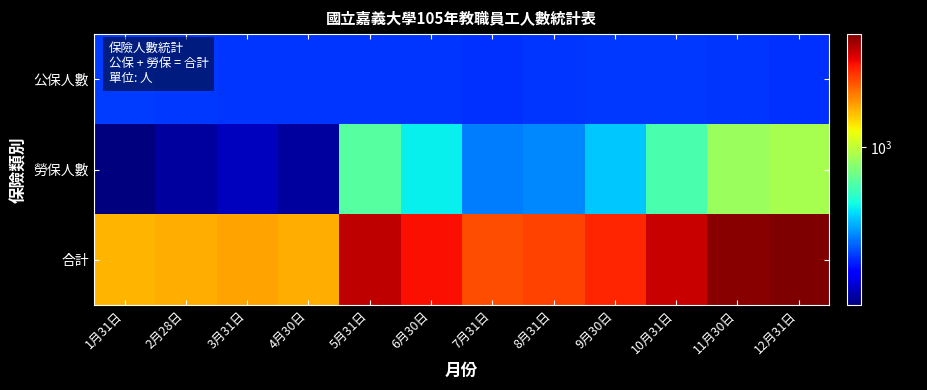

Between 5月31日 and 12月31日, which series saw the biggest shift?

勞保人數